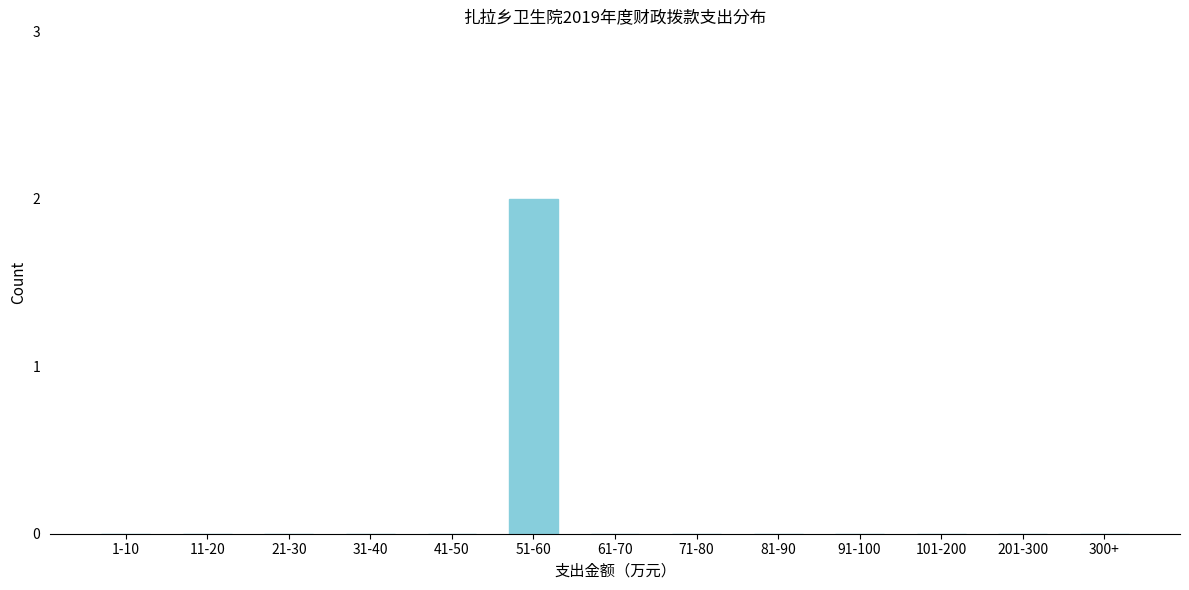

Reading left to right, list all the values displayed in this chart.

1-10=0	11-20=0	21-30=0	31-40=0	41-50=0	51-60=2	61-70=0	71-80=0	81-90=0	91-100=0	101-200=0	201-300=0	300+=0